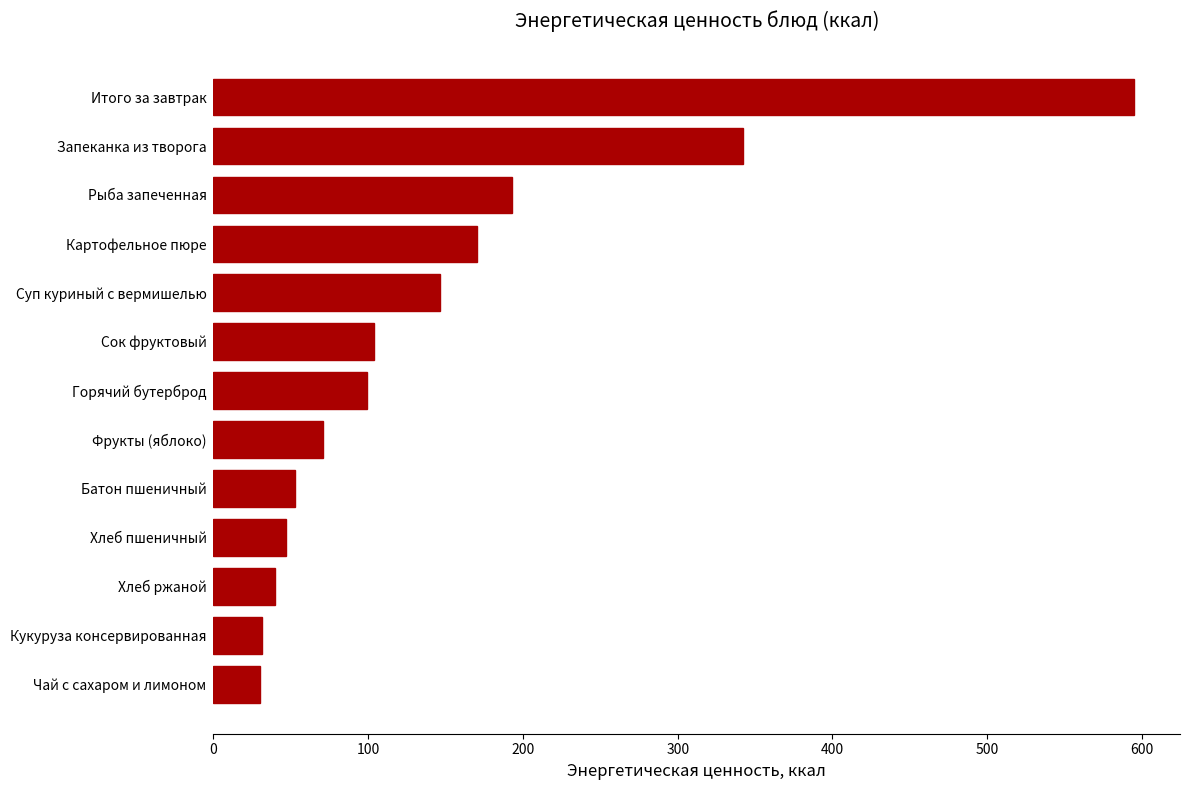

Which category has the highest value across all series?

Итого за завтрак